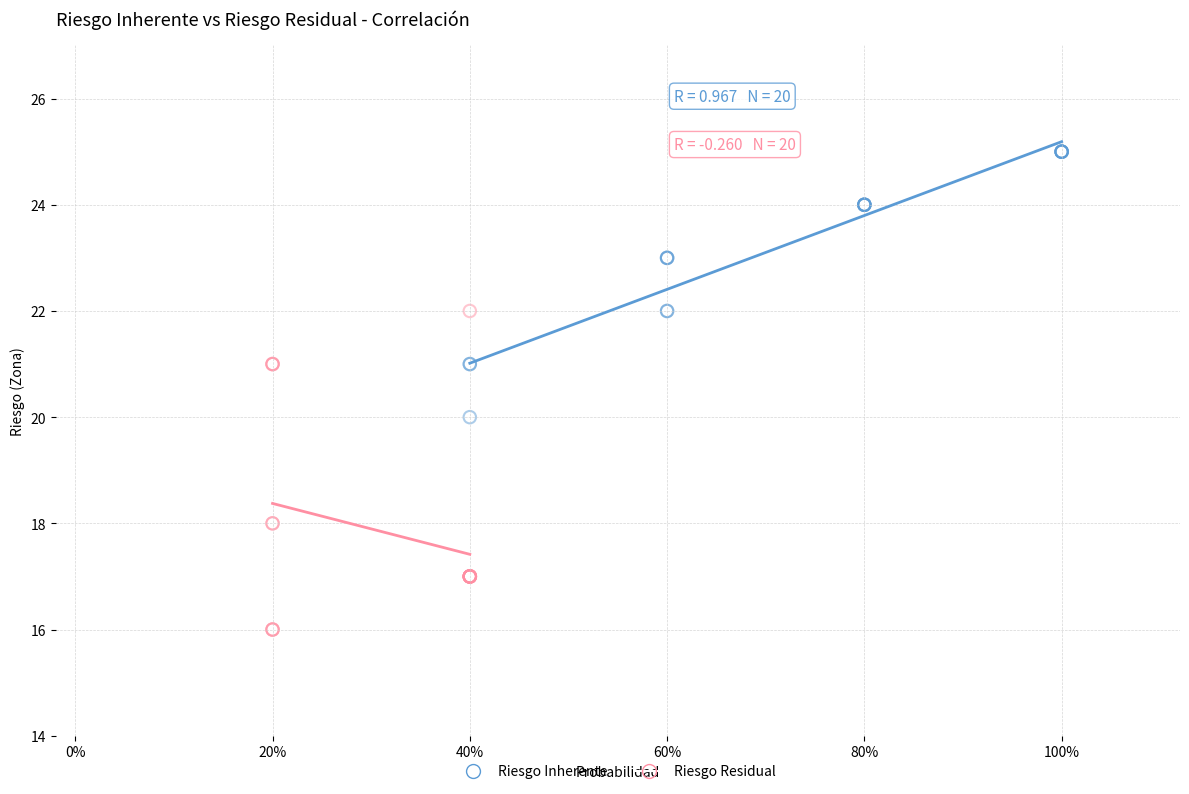

Which series has the widest spread of Y values?

Riesgo Residual